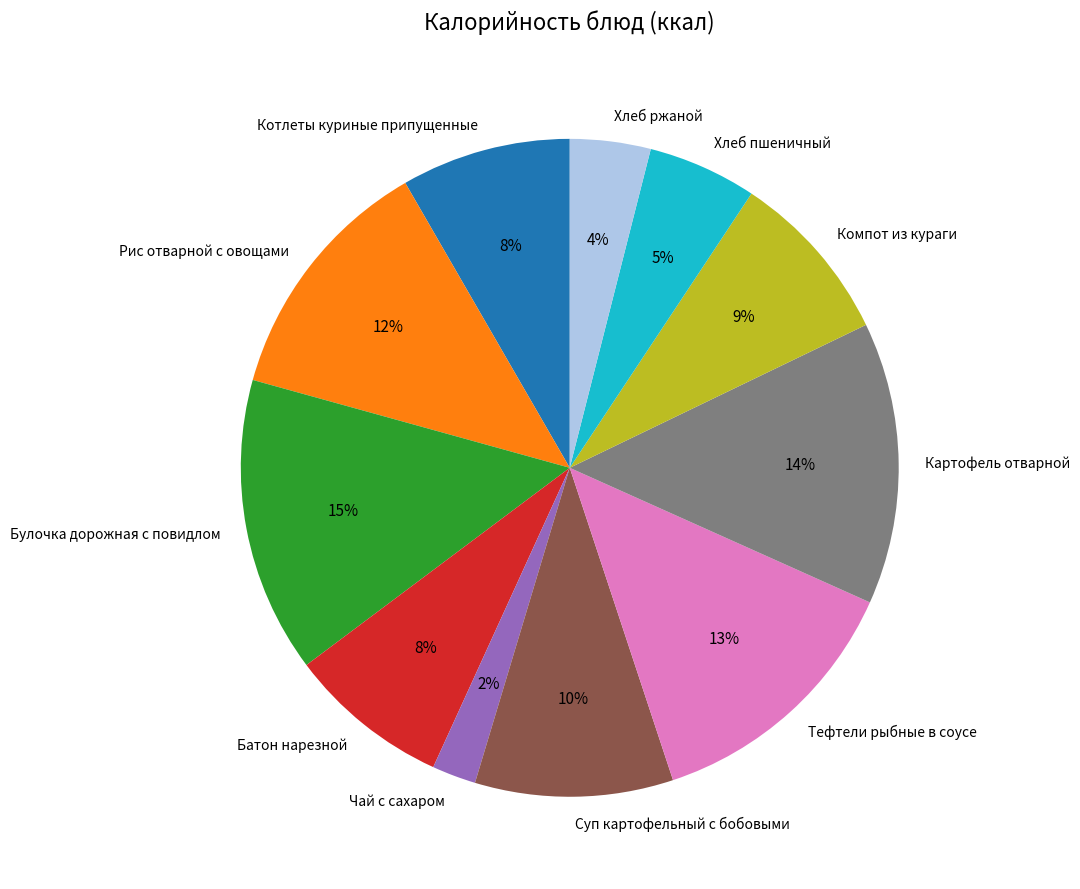

Is there any slice that represents more than half of the pie?

No